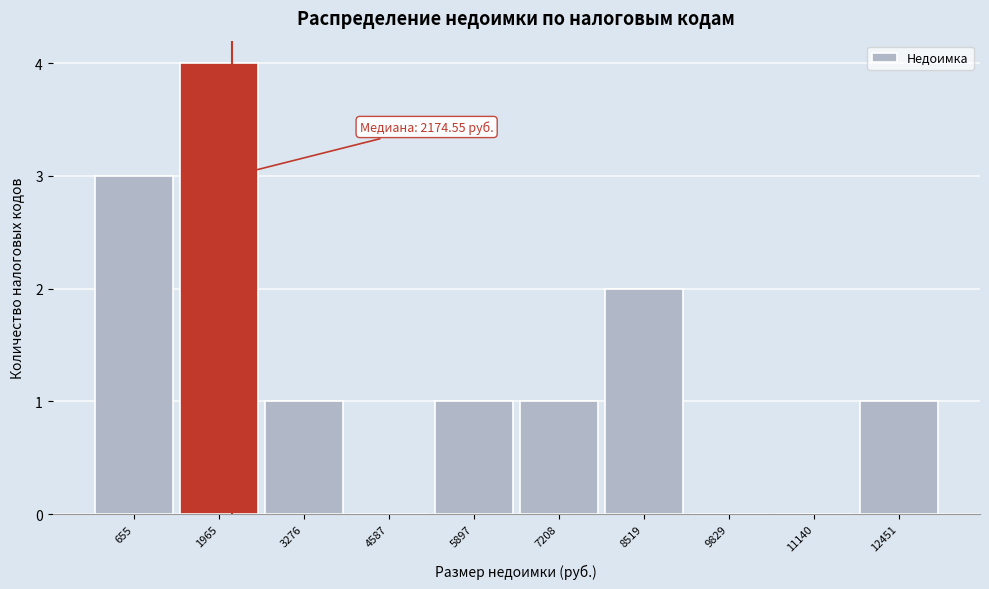

Over which range of the x-axis is the bar tallest?

1400 to 2600